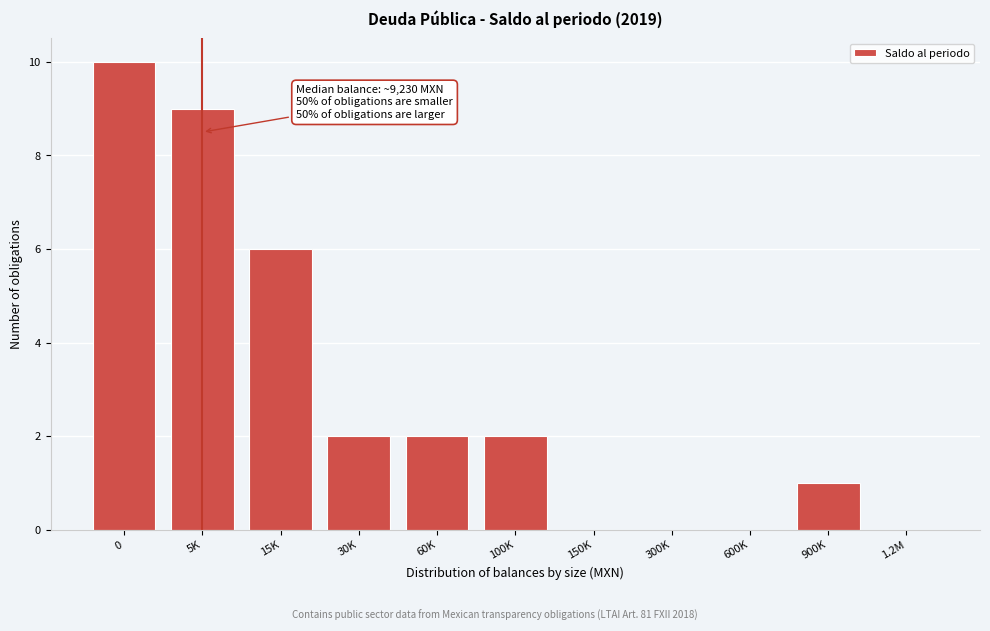

Reading left to right, extract all data points from this chart.

0=10	5K=9	15K=6	30K=2	60K=2	100K=2	150K=0	300K=0	600K=0	900K=1	1.2M=0